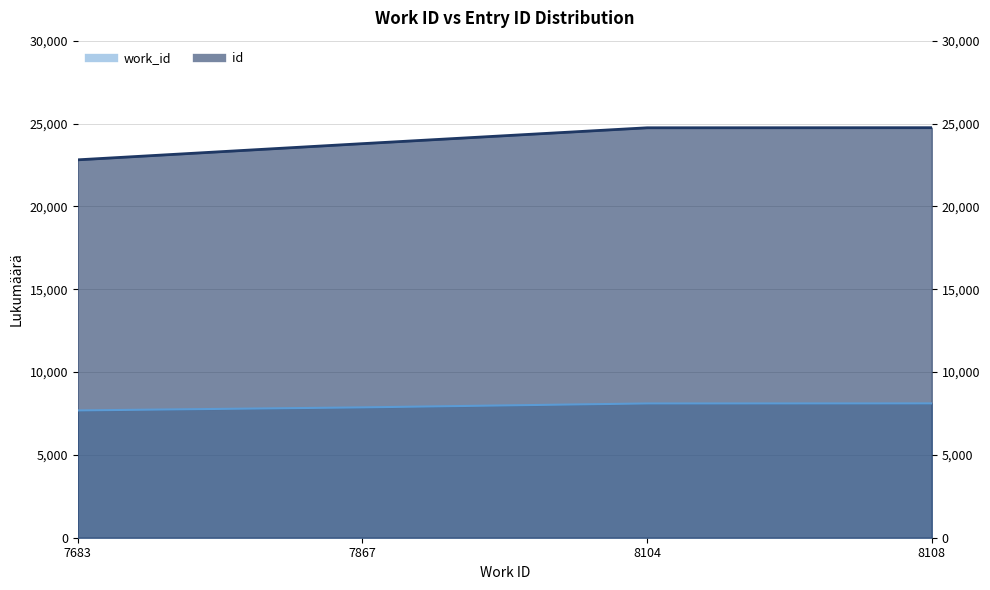

Rank the series at 7683 from lowest to highest value.

work_id, id